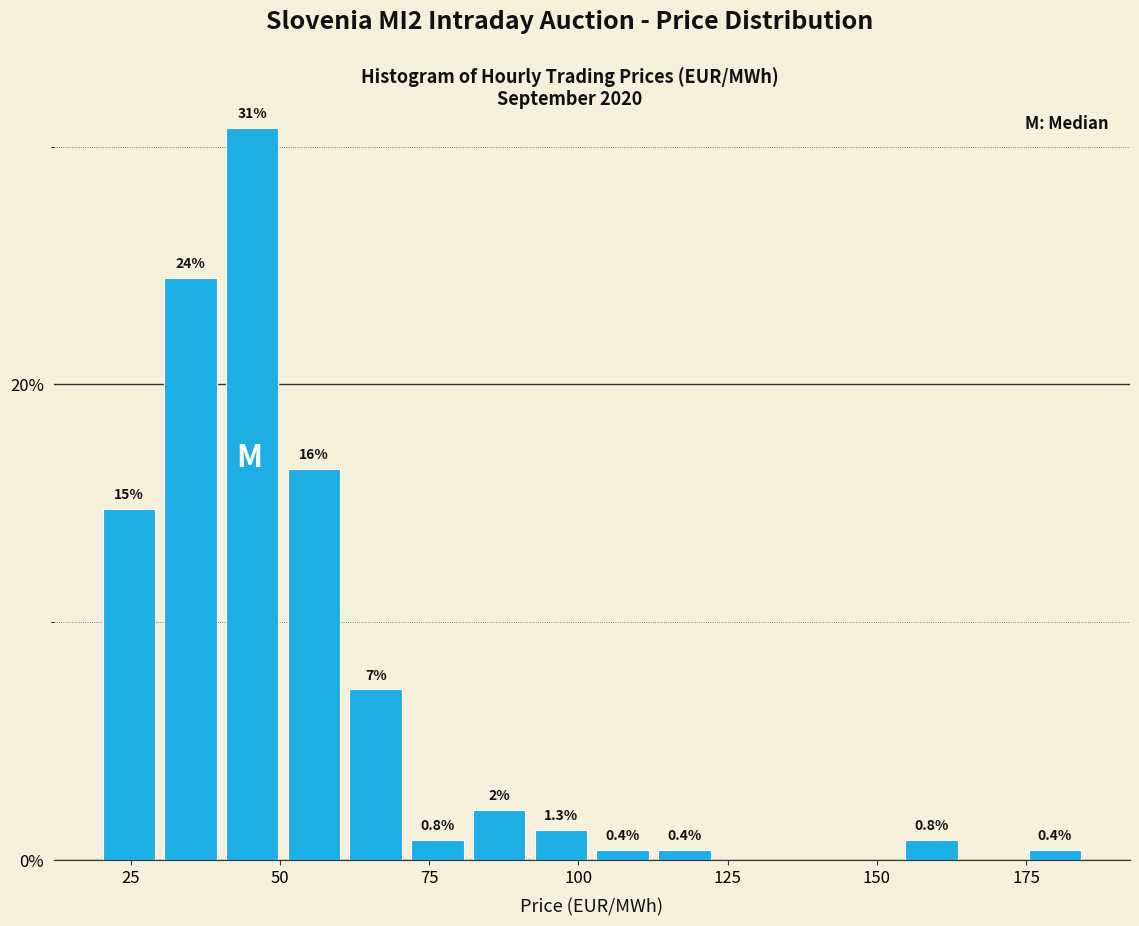

Read against the x-axis, roughly where is the centre of the tallest bar?

45